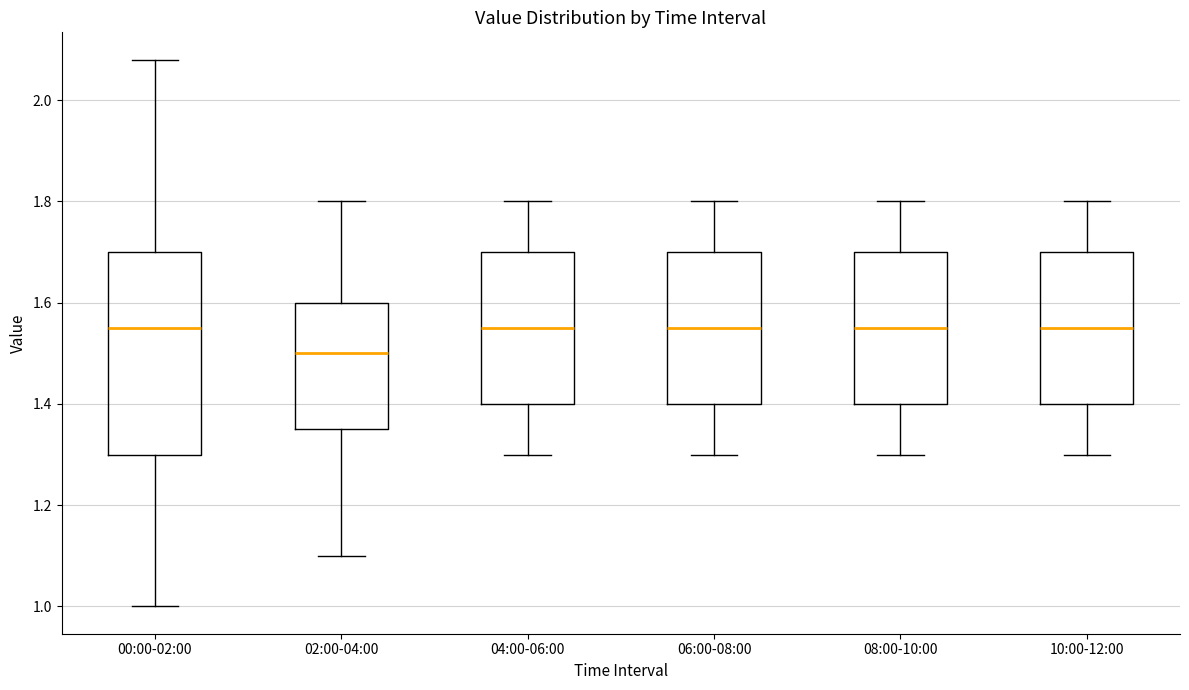

Where is the lower edge of the box for 04:00-06:00 on the y-axis? The values are not printed on the chart, so give them approximately, as read against the axis.

1.40